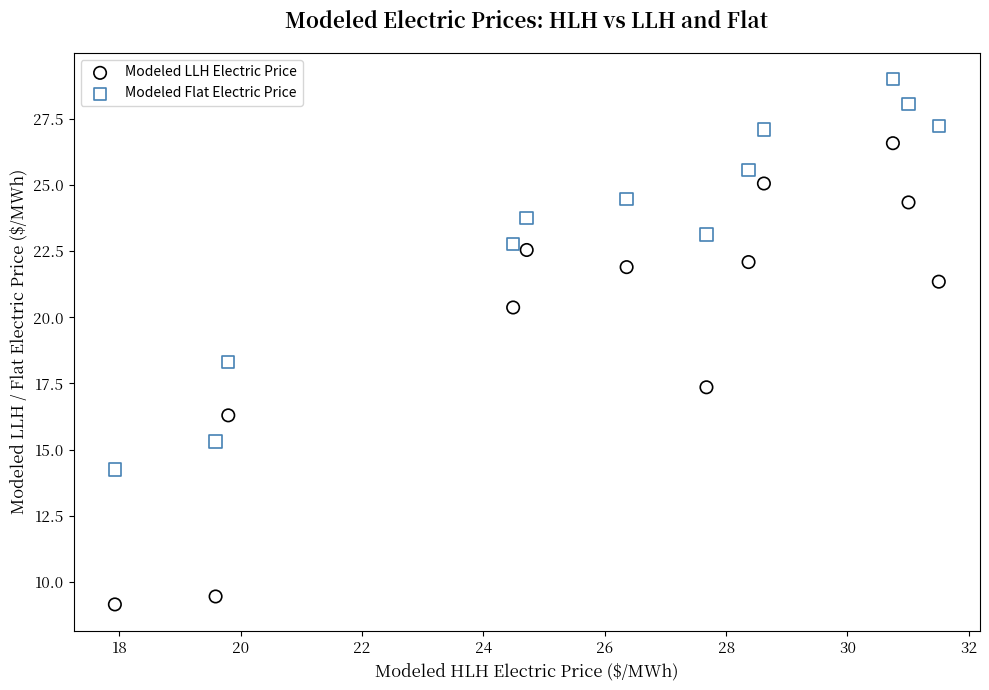

Which series has the largest Y range (max minus min)?

Modeled LLH Electric Price